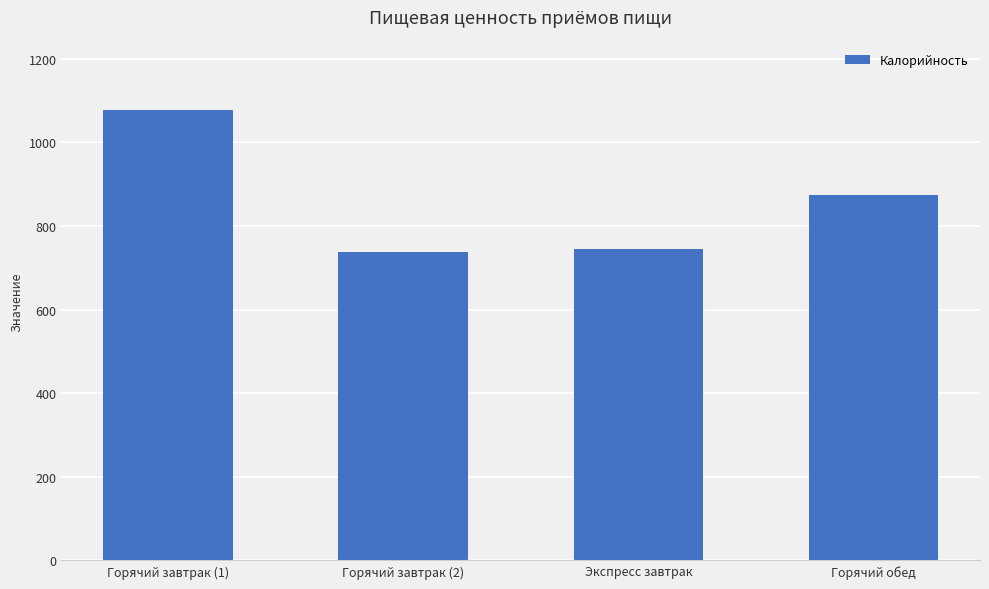

What is the sum of all values?

3434.0